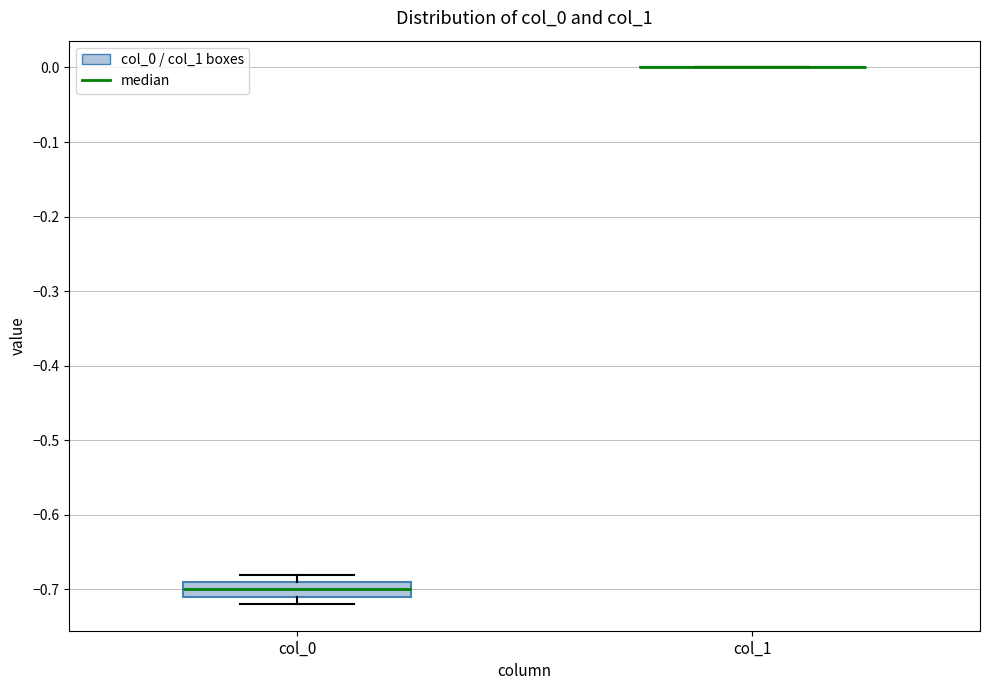

Comparing the boxes themselves (not the whiskers), which one is the tallest?

col_0